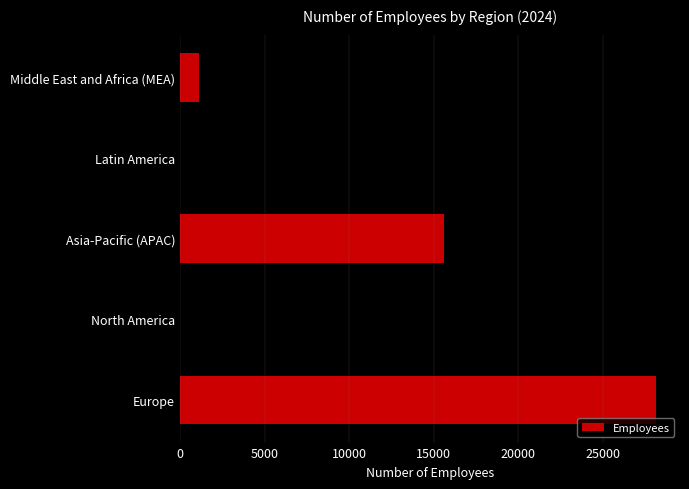

Are the bars horizontal?

Yes